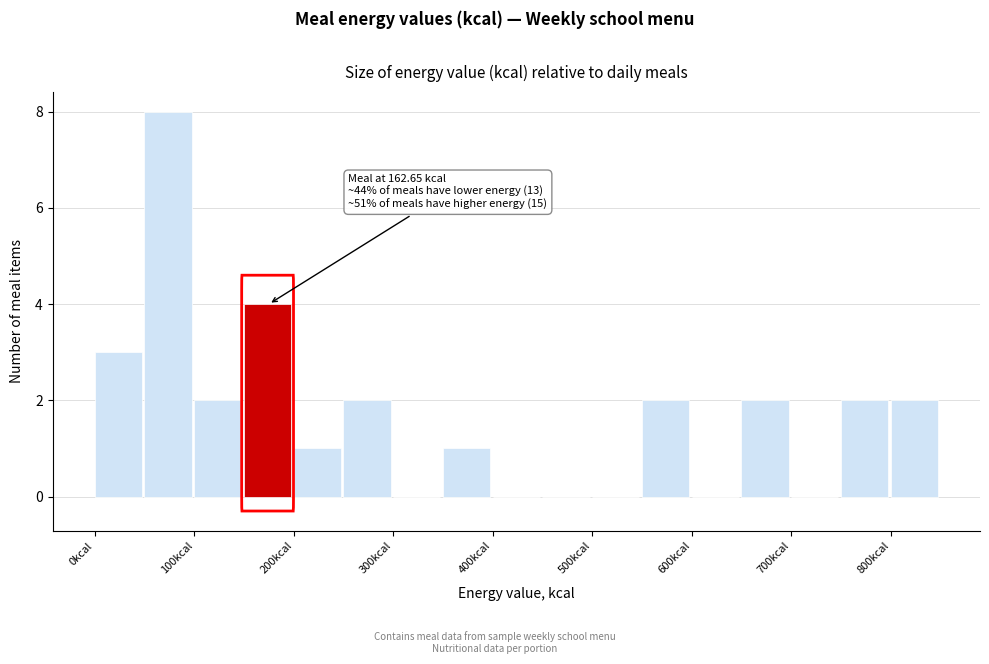

Which range on the x-axis has the tallest bar?

50 to 100